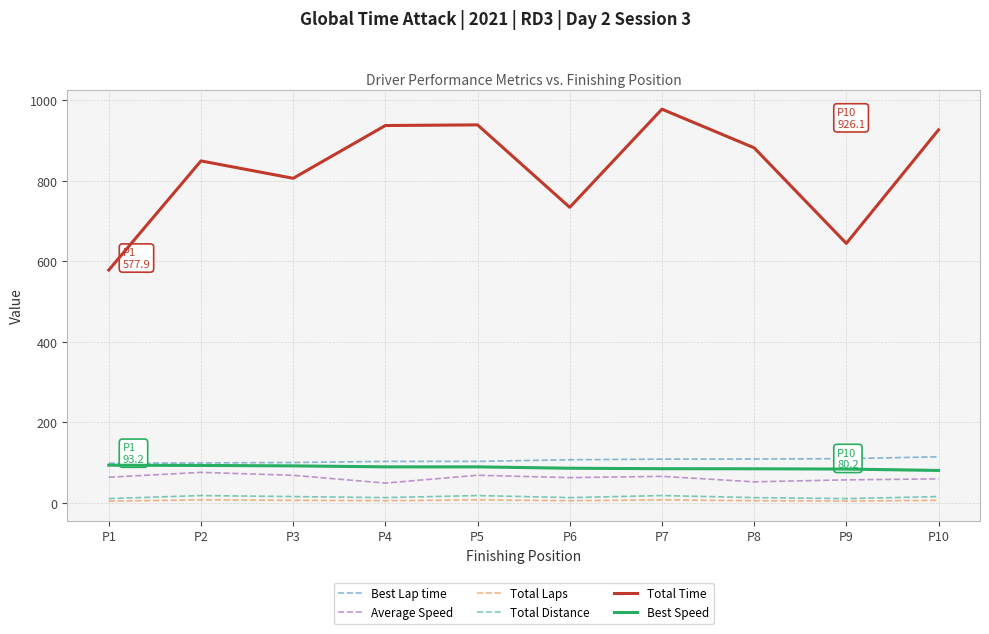

Which series has the largest total across all categories?

Total Time